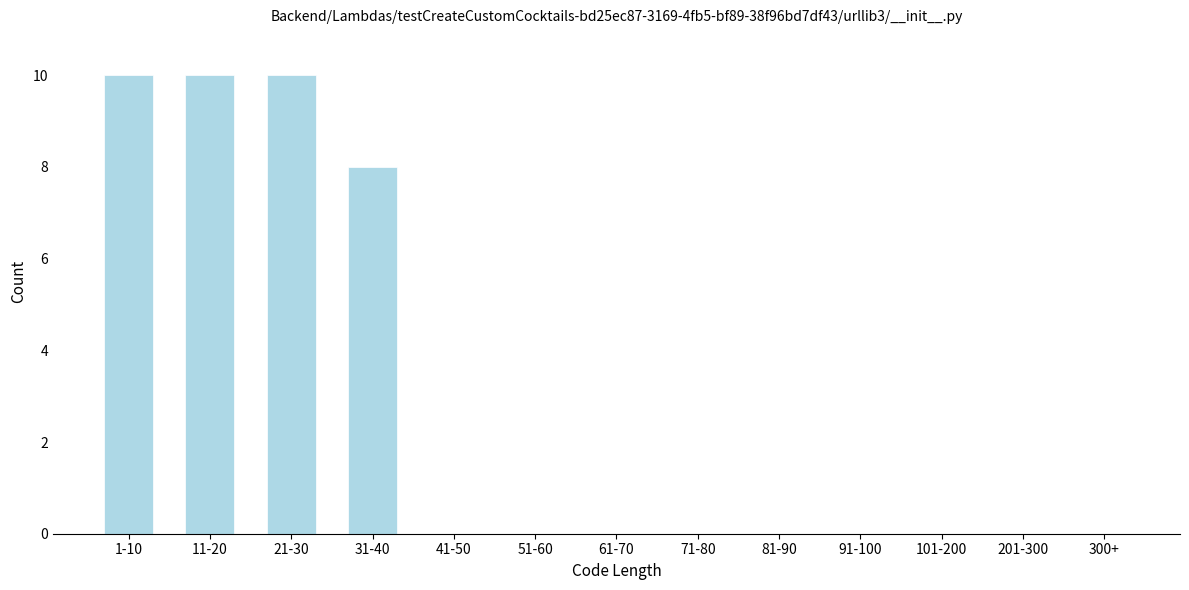

Reading left to right, list all the values displayed in this chart.

1-10=10	11-20=10	21-30=10	31-40=8	41-50=0	51-60=0	61-70=0	71-80=0	81-90=0	91-100=0	101-200=0	201-300=0	300+=0